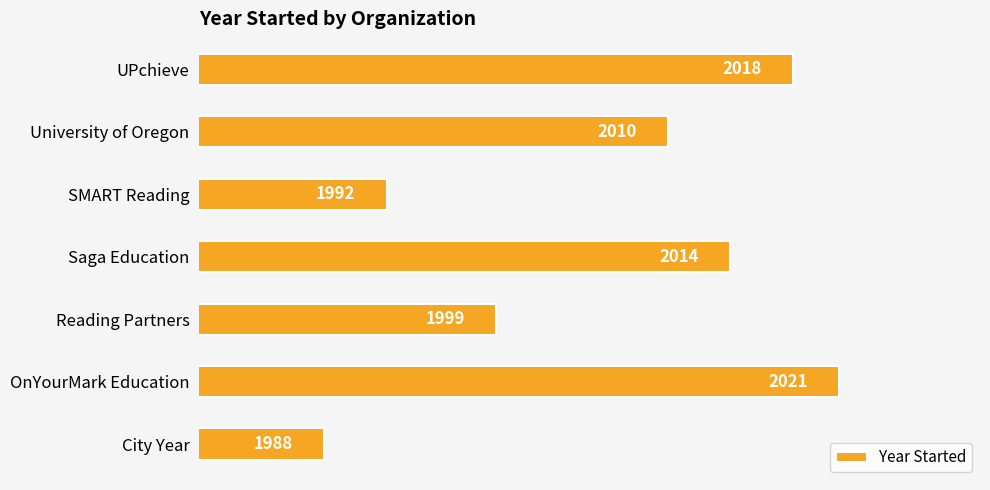

Rank the categories by value from highest to lowest.

OnYourMark Education, UPchieve, Saga Education, University of Oregon, Reading Partners, SMART Reading, City Year